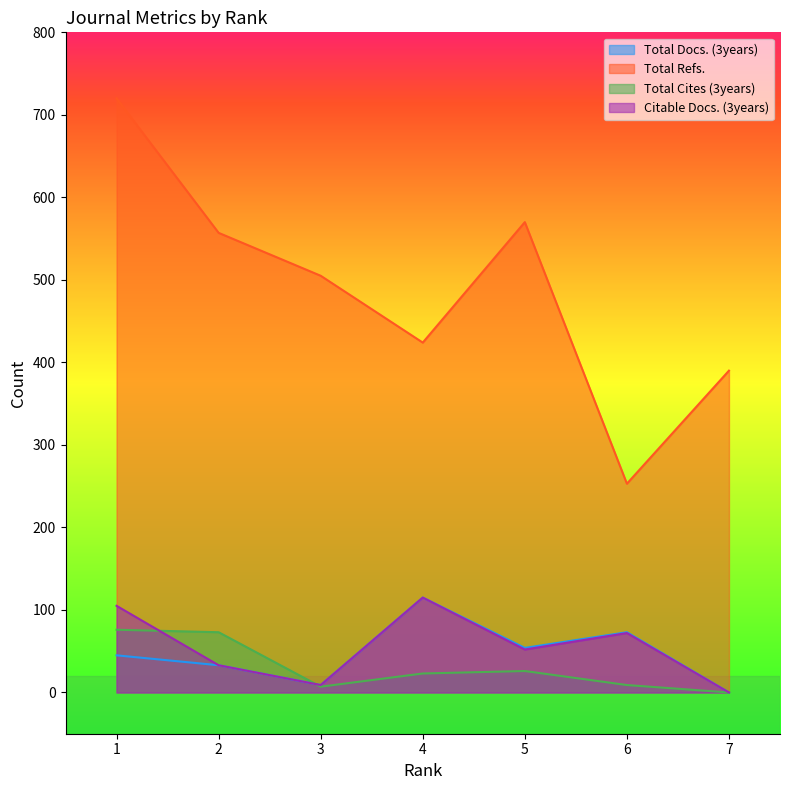

What is the sum of the Total Docs. (3years) values at 7 and 4?

115